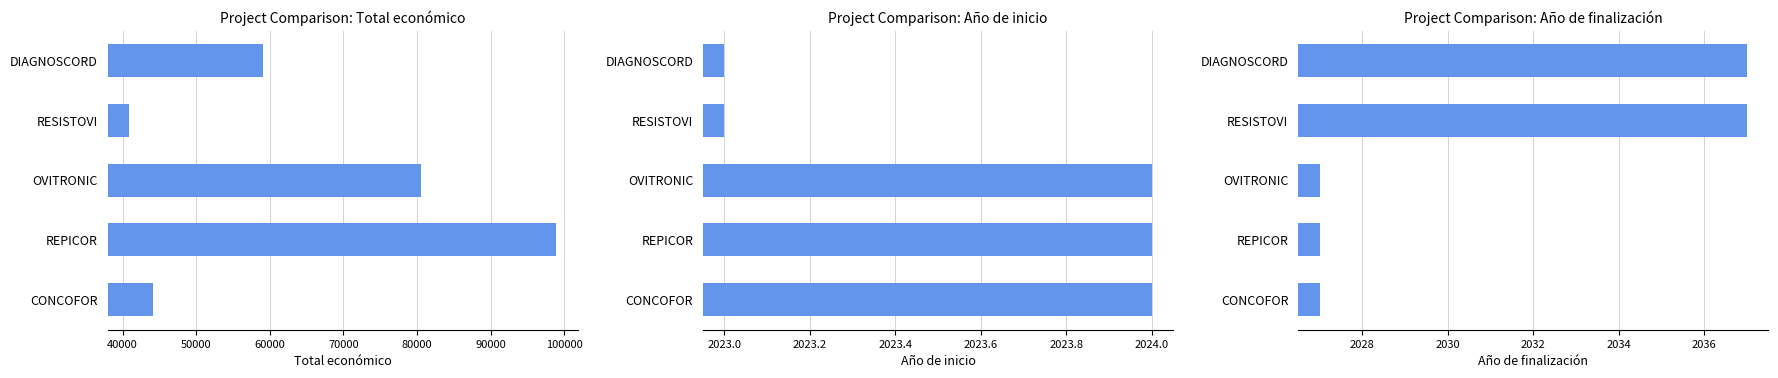

What is the maximum value for Año de finalización?

2037